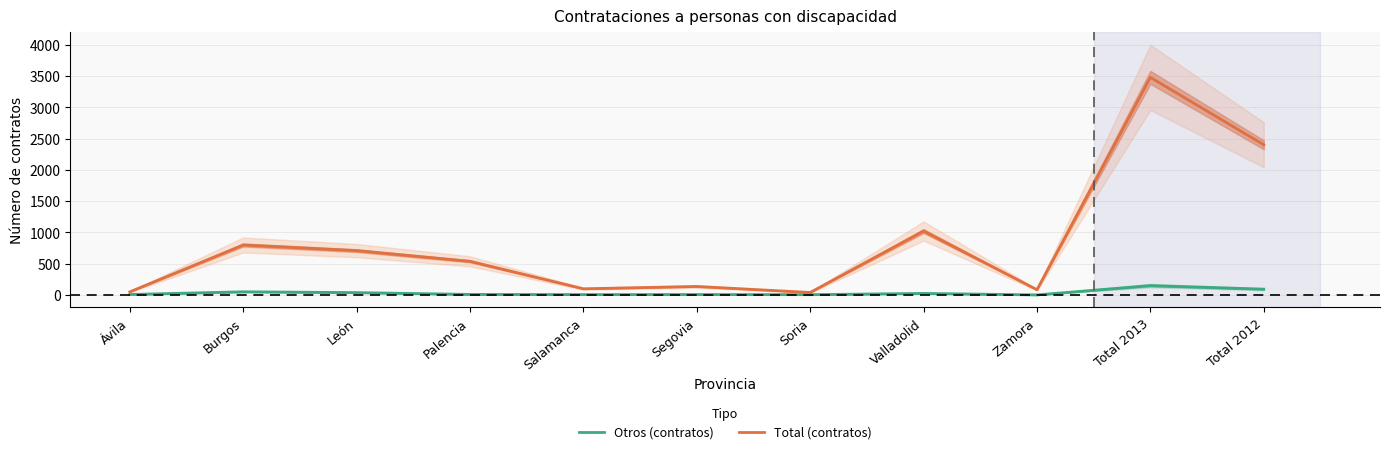

What are all the series names shown in the legend?

Otros (contratos), Total (contratos)